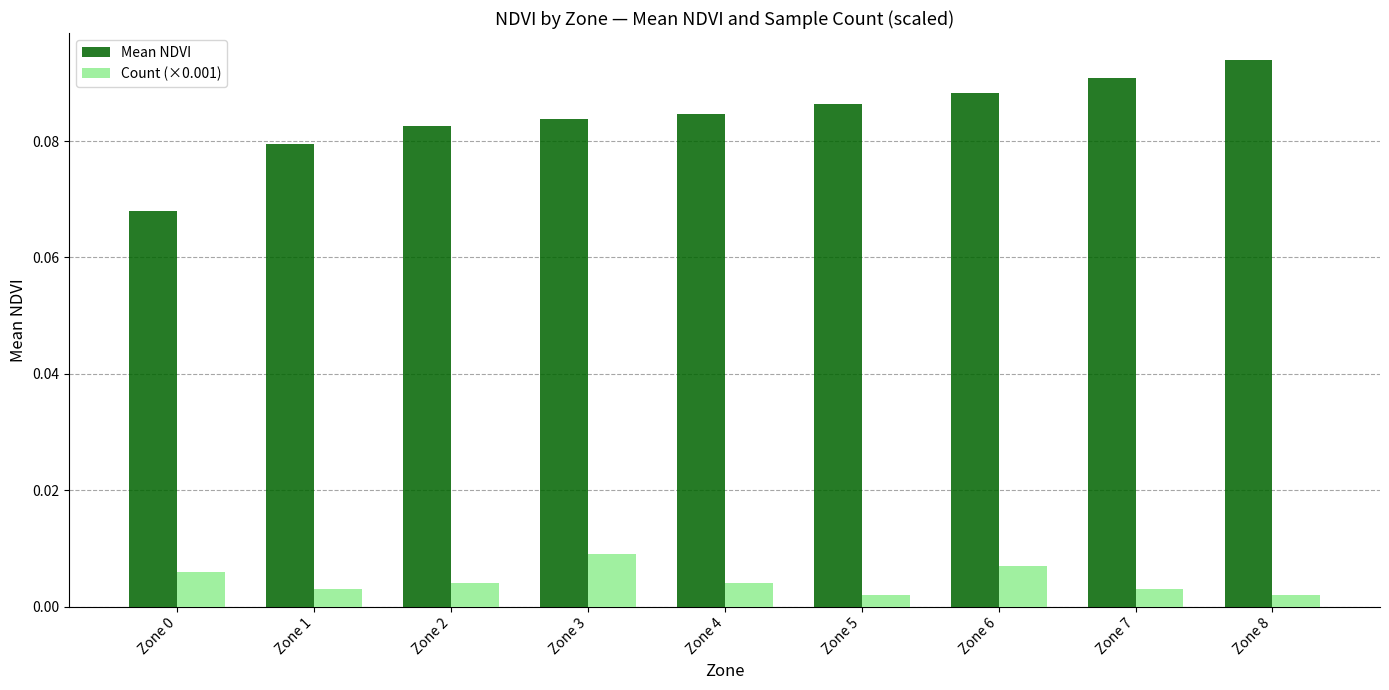

Is the value of Count (×0.001) at Zone 0 greater than the value of Mean NDVI at Zone 2?

No